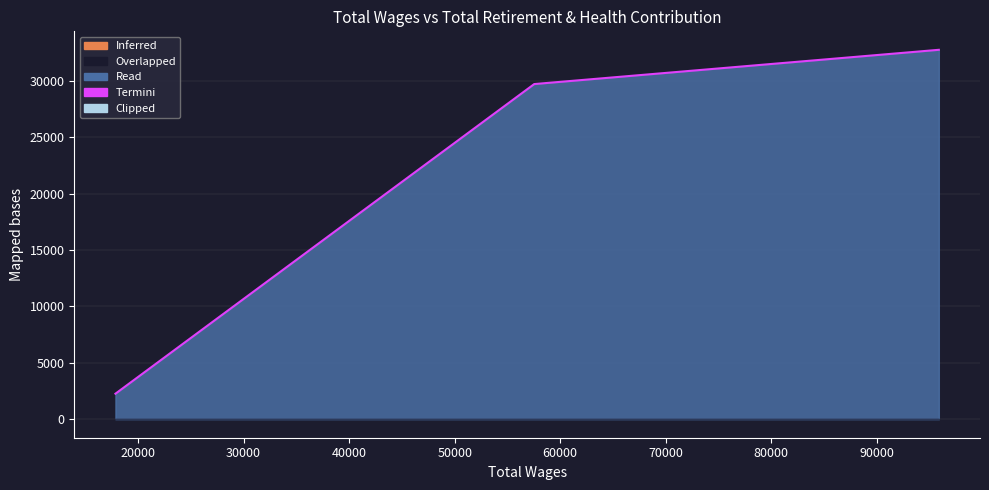

How many values are below 29722?

1